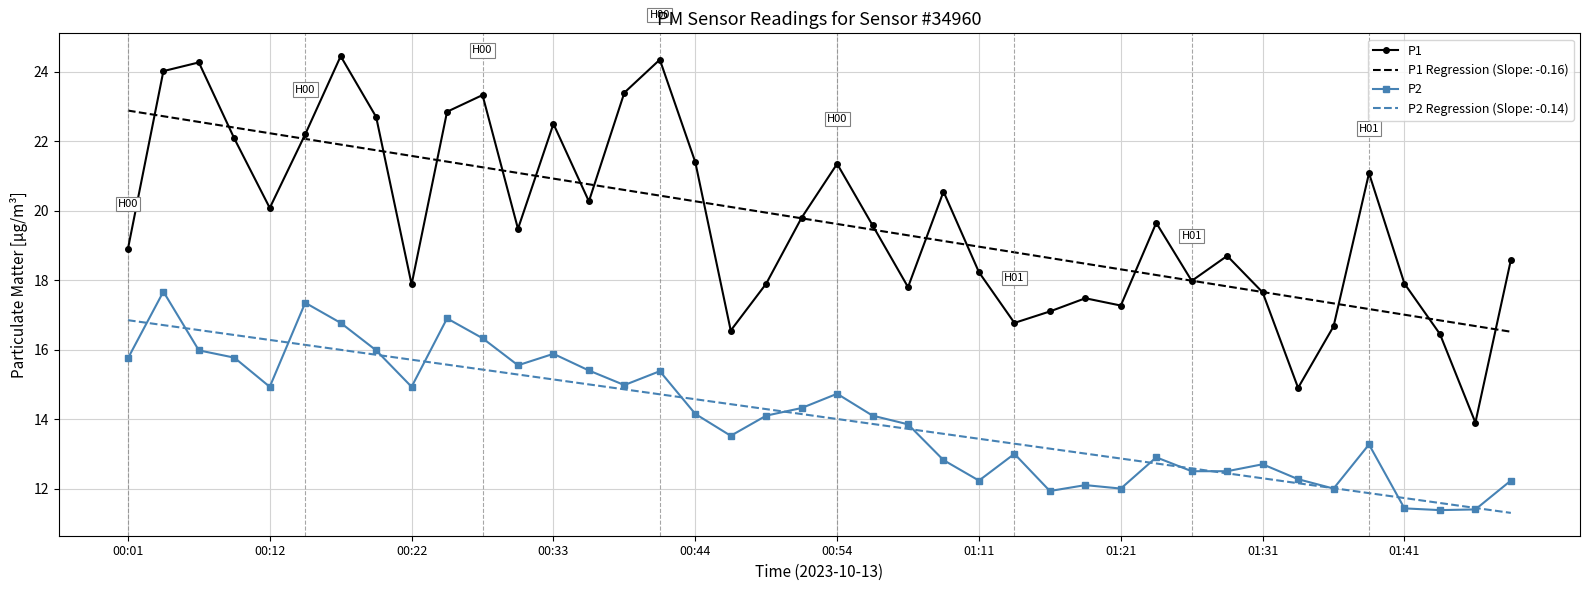

True or false: P2 and P1 cross at least once.

False